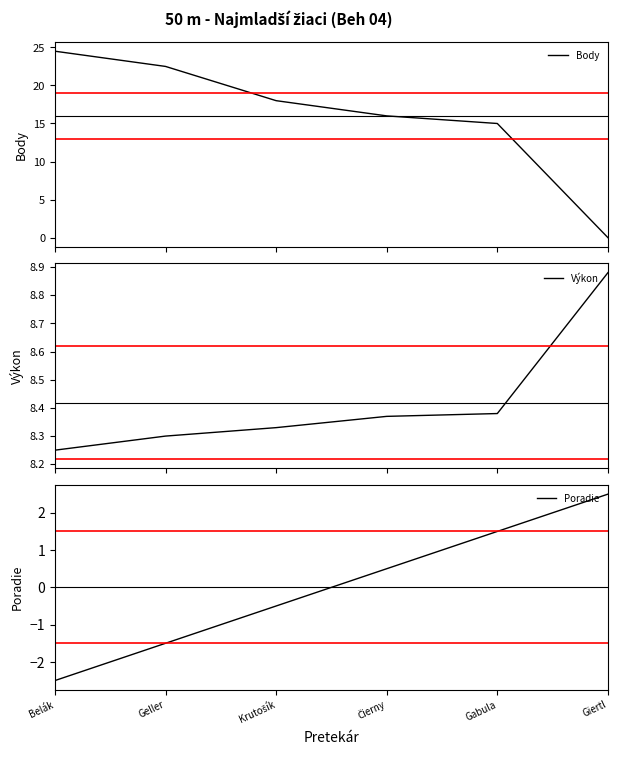

List the series in order of their overall mean, highest first.

Body, Výkon, Poradie